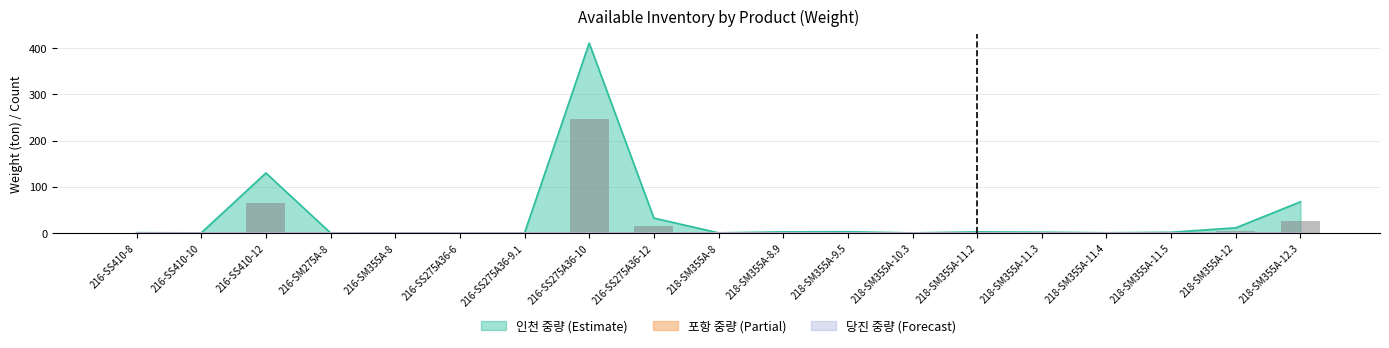

Reading left to right, list all the values displayed in this chart.

216-SS410-8=0.4	216-SS410-10=0.2	216-SS410-12=64.8	216-SM275A-8=0.1	216-SM355A-8=0.3	216-SS275A36-6=0.2	216-SS275A36-9.1=0.1	216-SS275A36-10=246.4	216-SS275A36-12=16.1	218-SM355A-8=0.2	218-SM355A-8.9=1.3	218-SM355A-9.5=1.3	218-SM355A-10.3=0.1	218-SM355A-11.2=1.0	218-SM355A-11.3=0.7	218-SM355A-11.4=0.2	218-SM355A-11.5=0.6	218-SM355A-12=4.4	218-SM355A-12.3=25.7